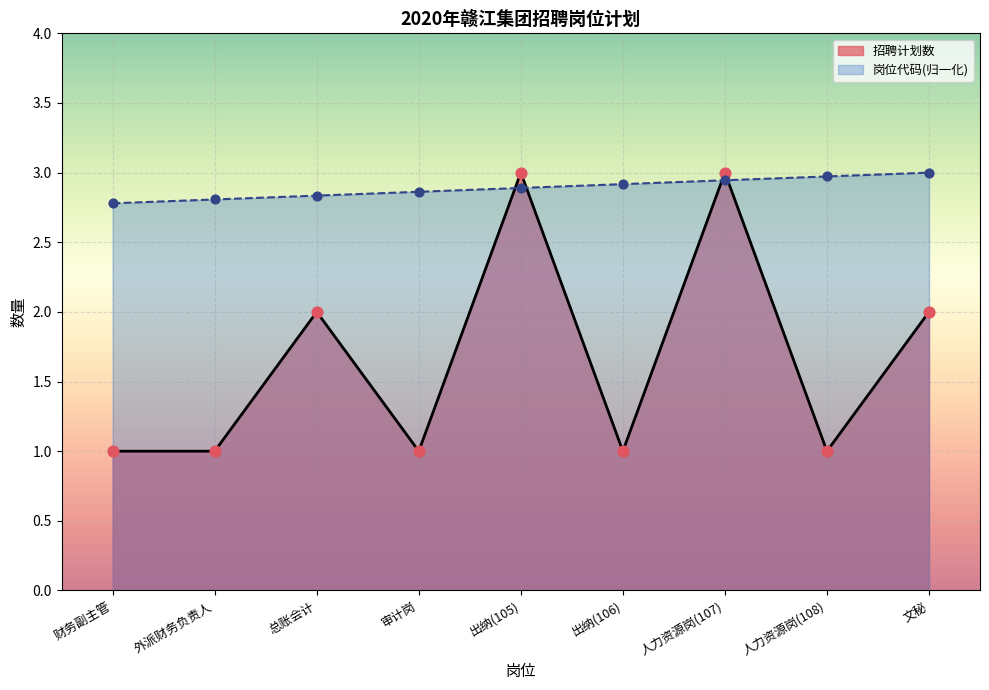

Which series contains the lowest Y value?

招聘计划数